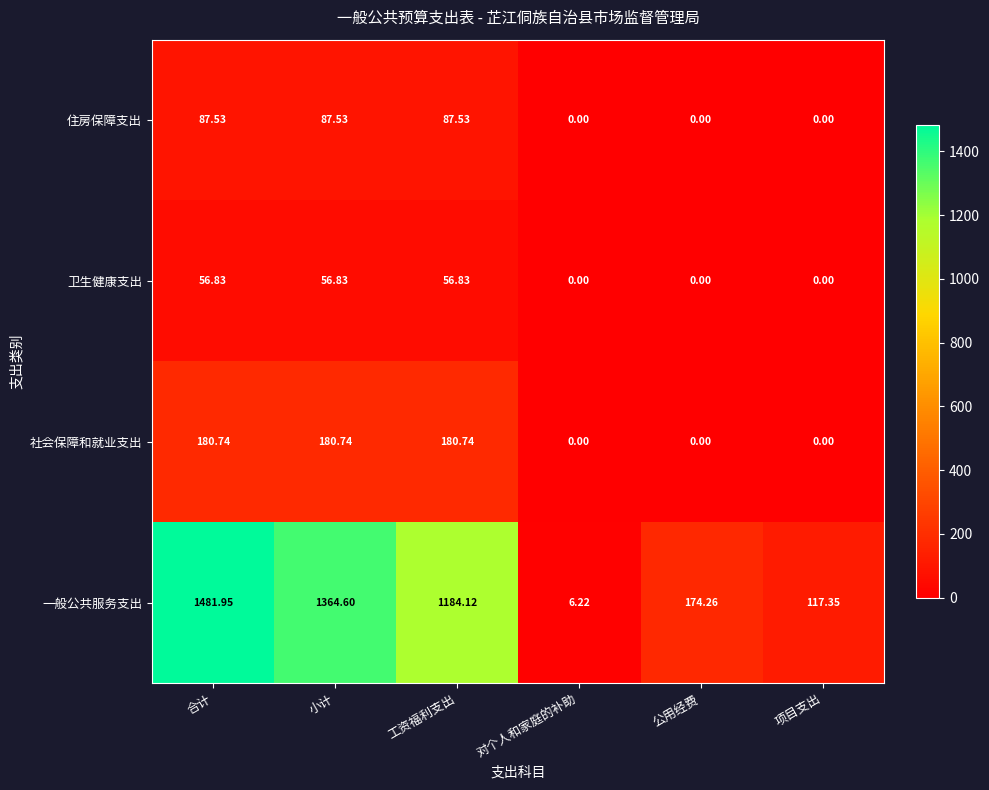

Which category has the highest value across all series?

合计